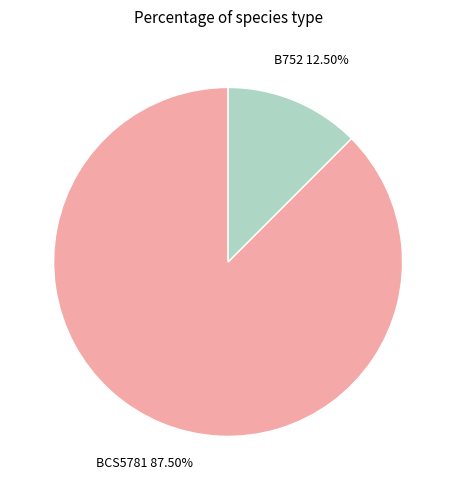

Which category has the smallest portion of the pie?

B752